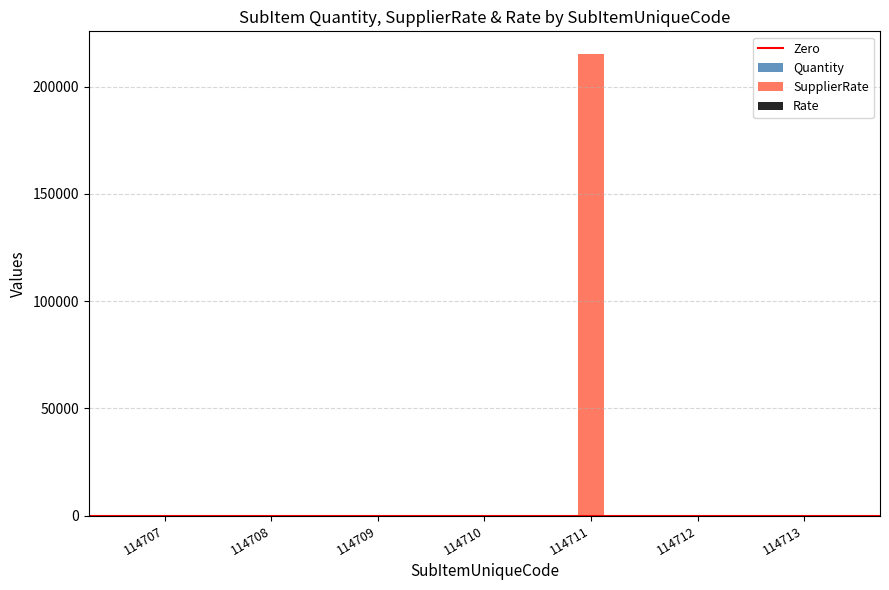

Which category has the highest value in the SupplierRate series?

114711